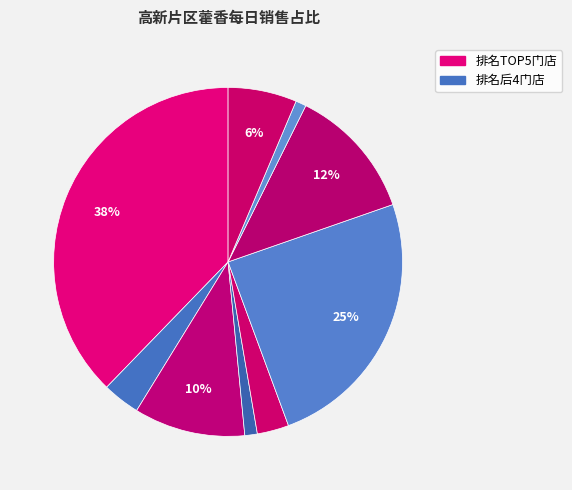

How many segments does this pie chart have?

9